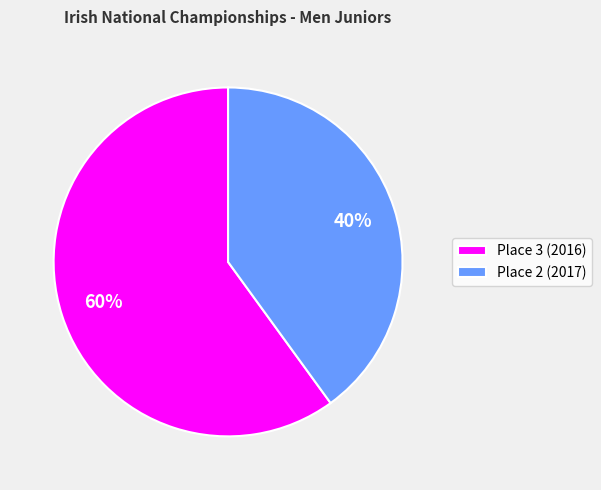

What is the ratio of the value at Place 3 (2016) to the value at Place 2 (2017)?

1.5